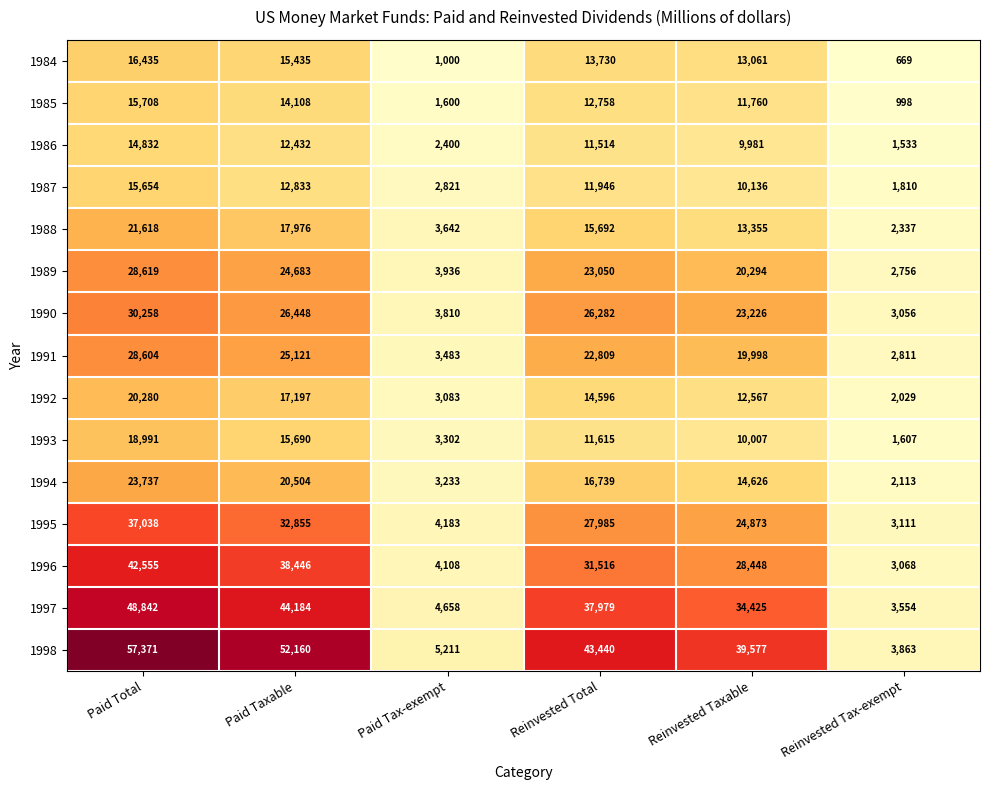

What is the sum of all 1995 values?

130045